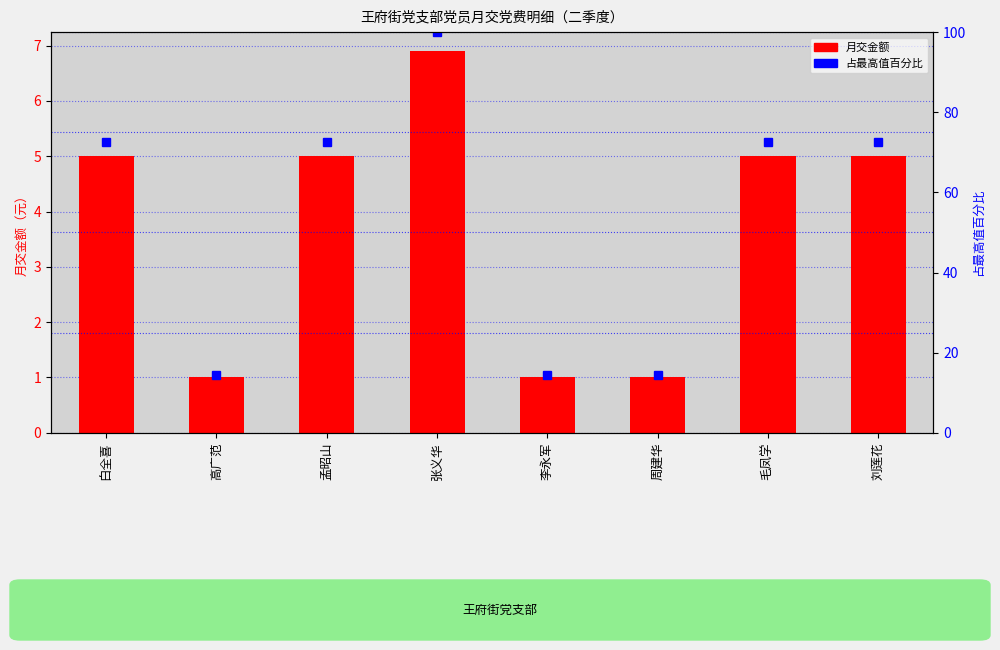

What is the minimum value for 月交金额?

1.0